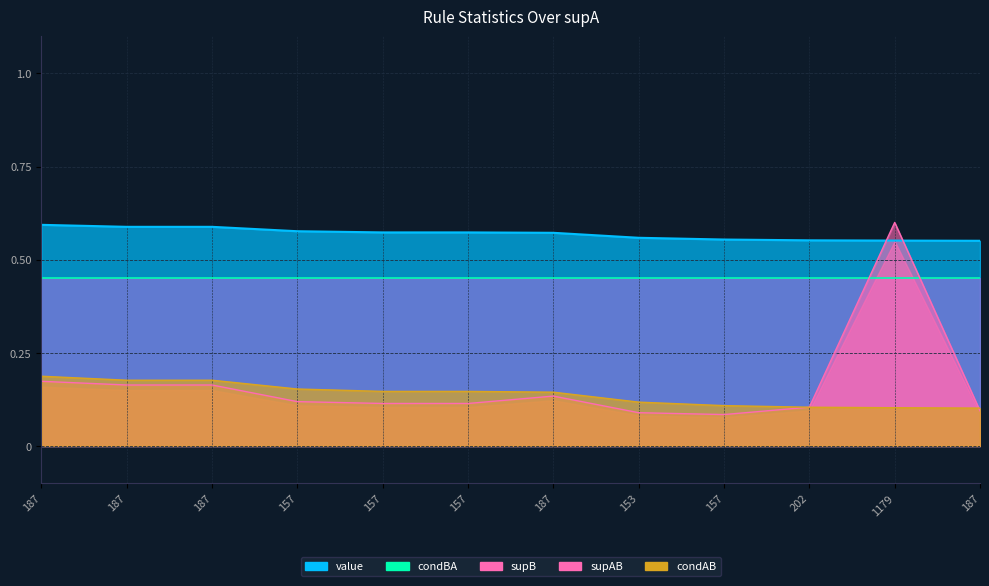

At how many categories does at least one series exceed 0?

12